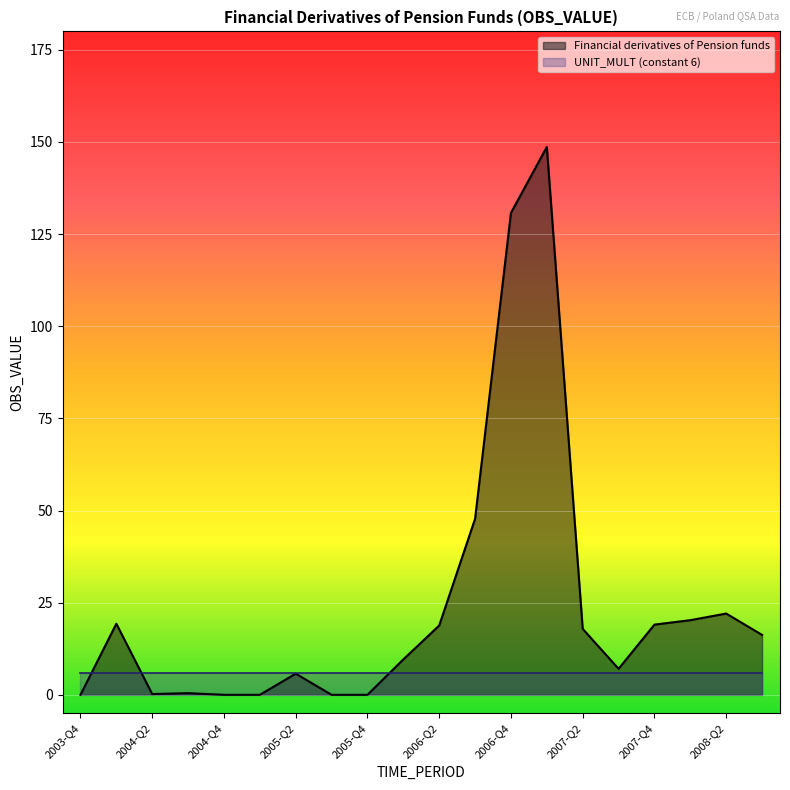

Rank the categories by value from highest to lowest.

2007-Q1, 2006-Q4, 2006-Q3, 2008-Q2, 2008-Q1, 2004-Q1, 2007-Q4, 2006-Q2, 2007-Q2, 2008-Q3, 2006-Q1, 2007-Q3, 2005-Q2, 2004-Q3, 2004-Q2, 2003-Q4, 2004-Q4, 2005-Q1, 2005-Q3, 2005-Q4